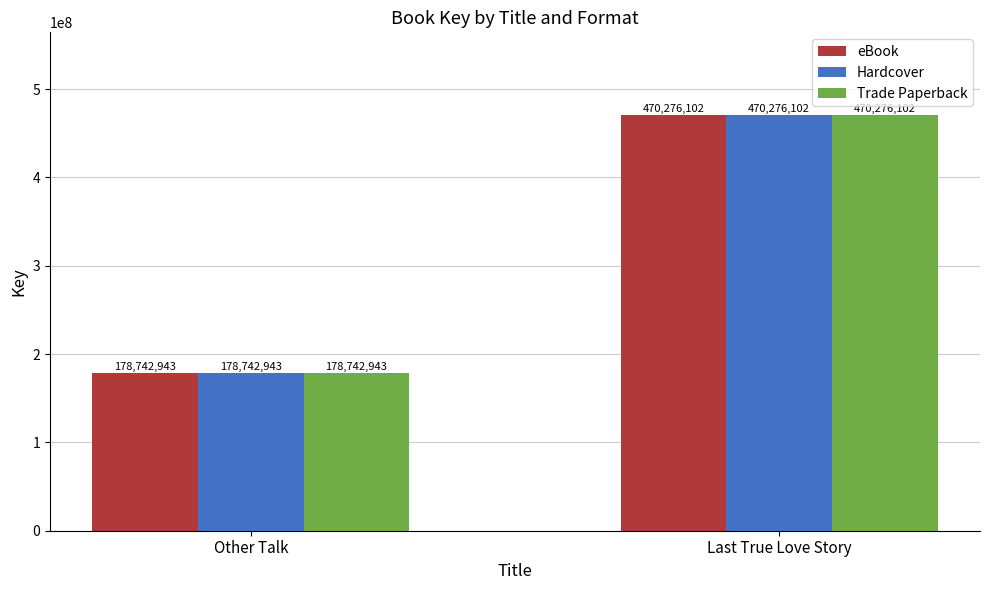

Rank the categories by Hardcover value from lowest to highest.

Other Talk, Last True Love Story